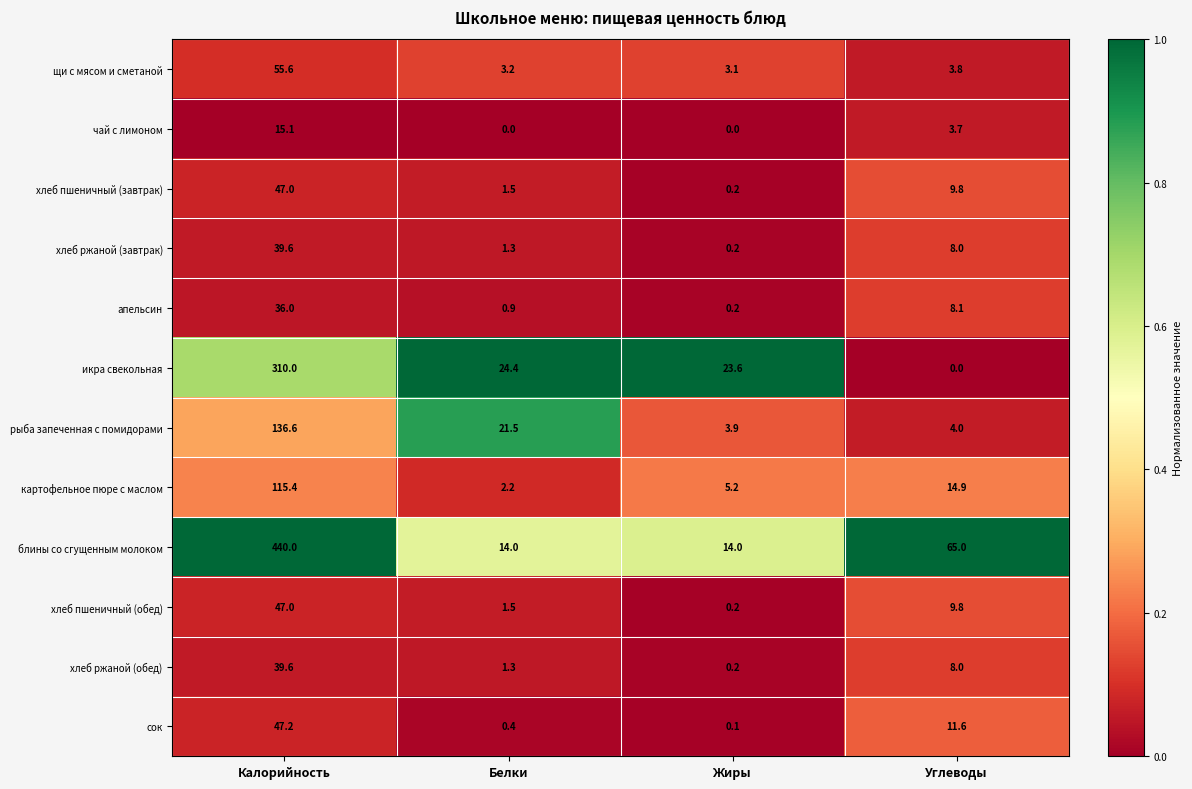

What is the difference between the highest and lowest values at Калорийность?

424.9